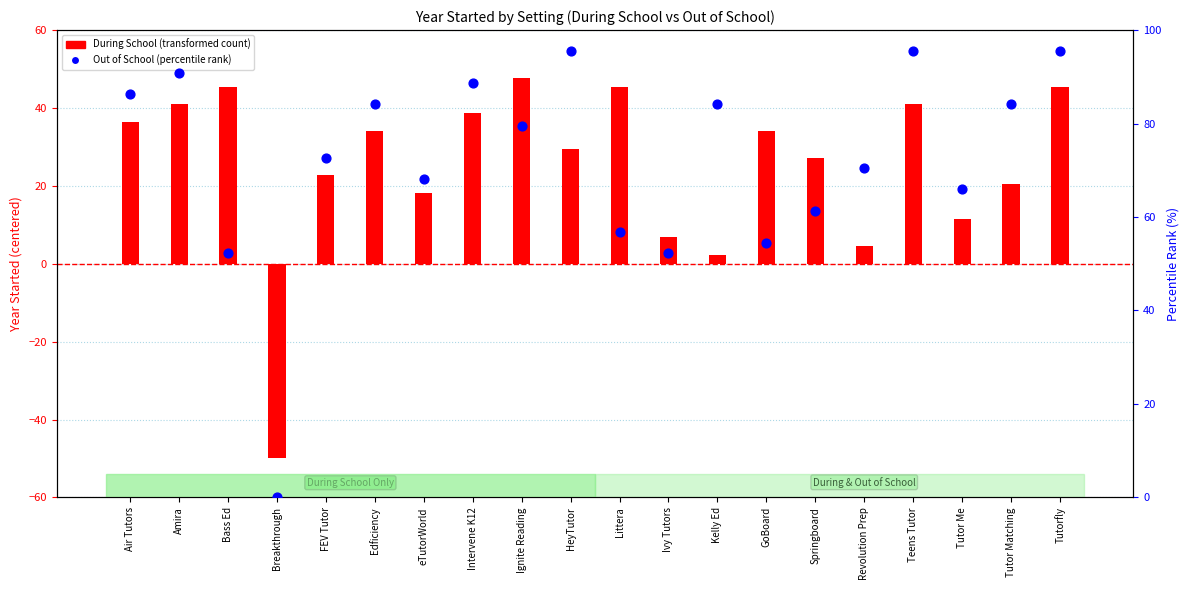

Which series contains the highest Y value?

Out of School (percentile rank)